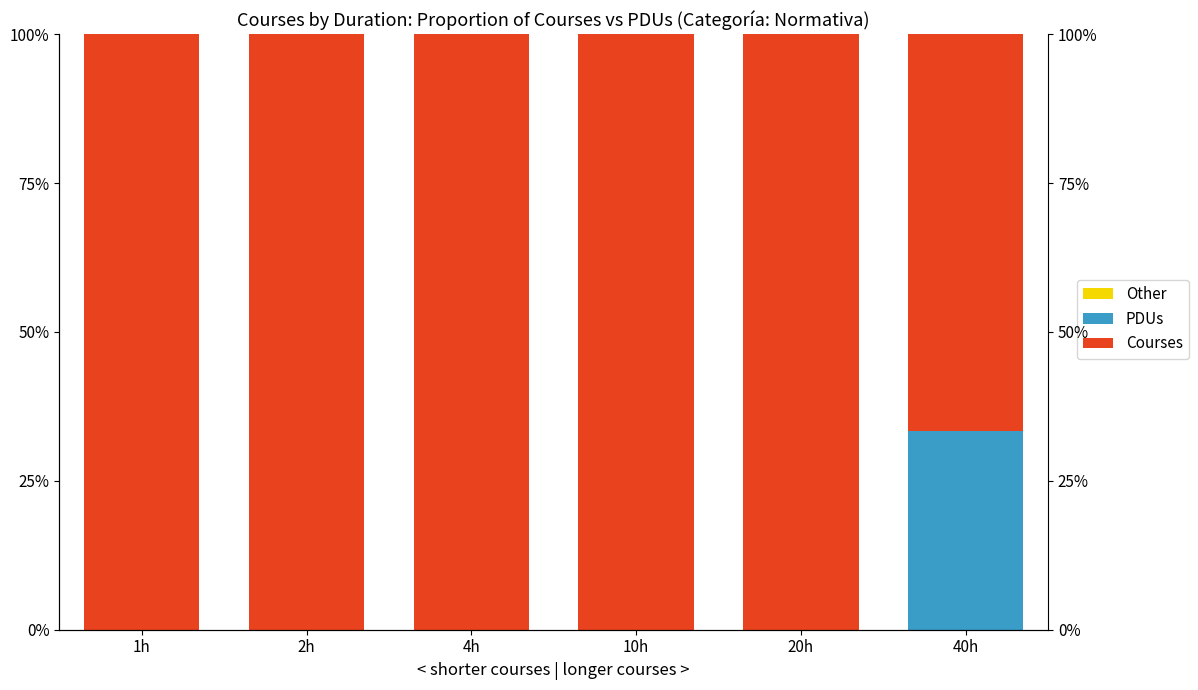

What position from the right is 2h?

5